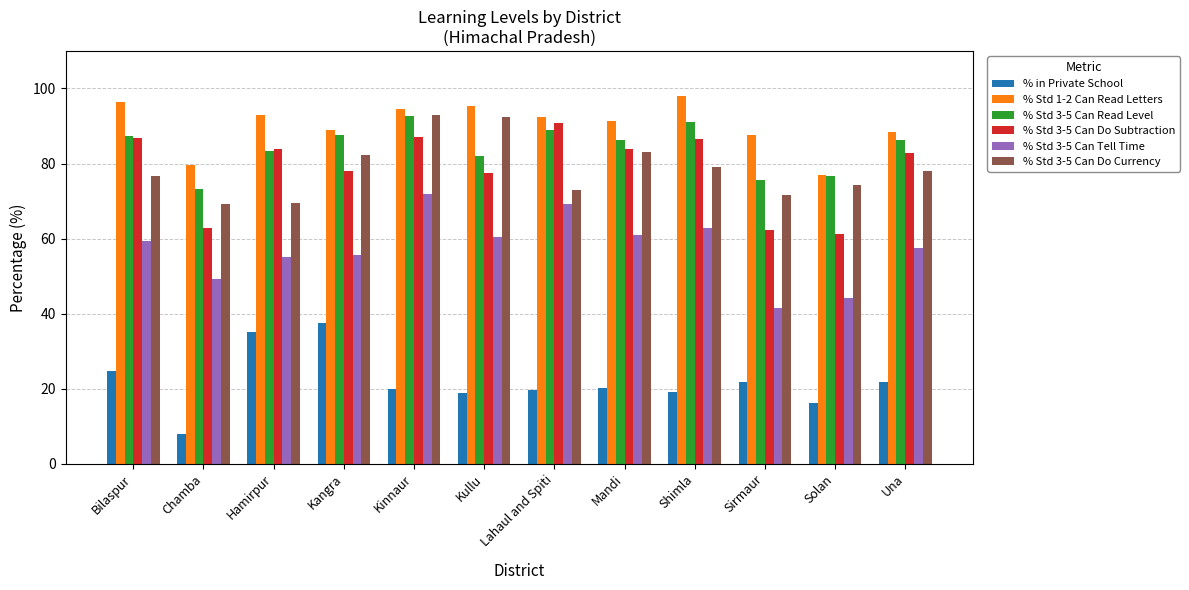

What is the minimum value shown in the chart?

7.8